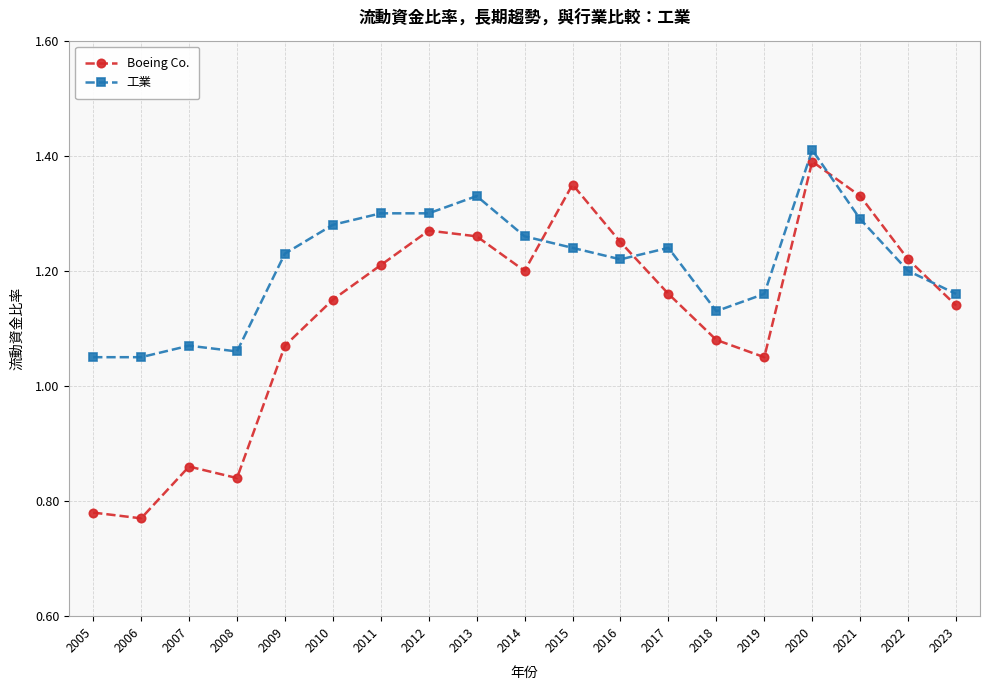

Which series has the widest spread of values?

Boeing Co.